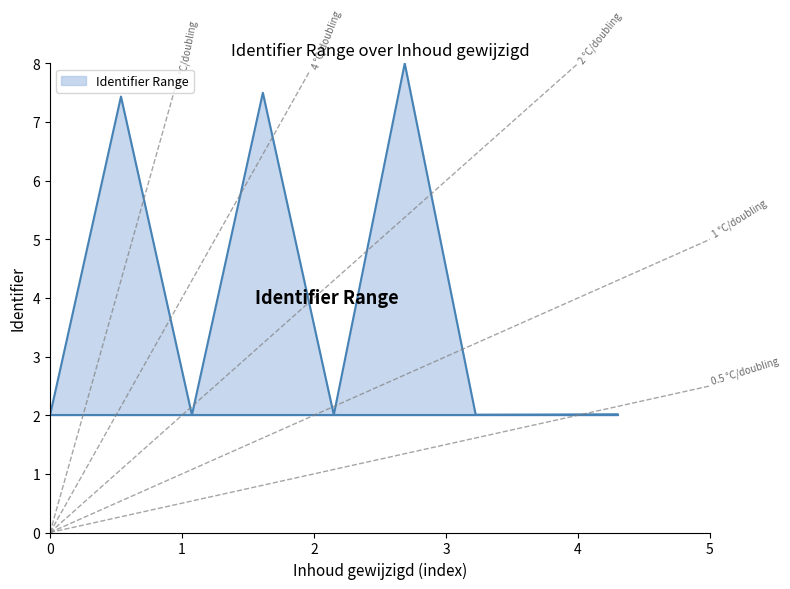

True or false: there are more than 2 points higher than both neighbors.

True